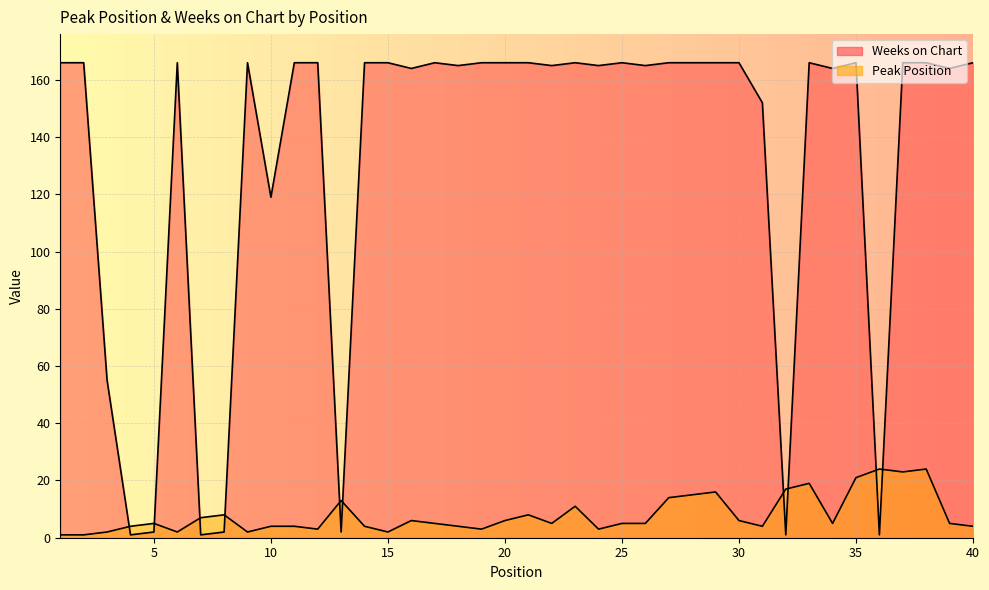

At how many categories does at least one series exceed 2?

40